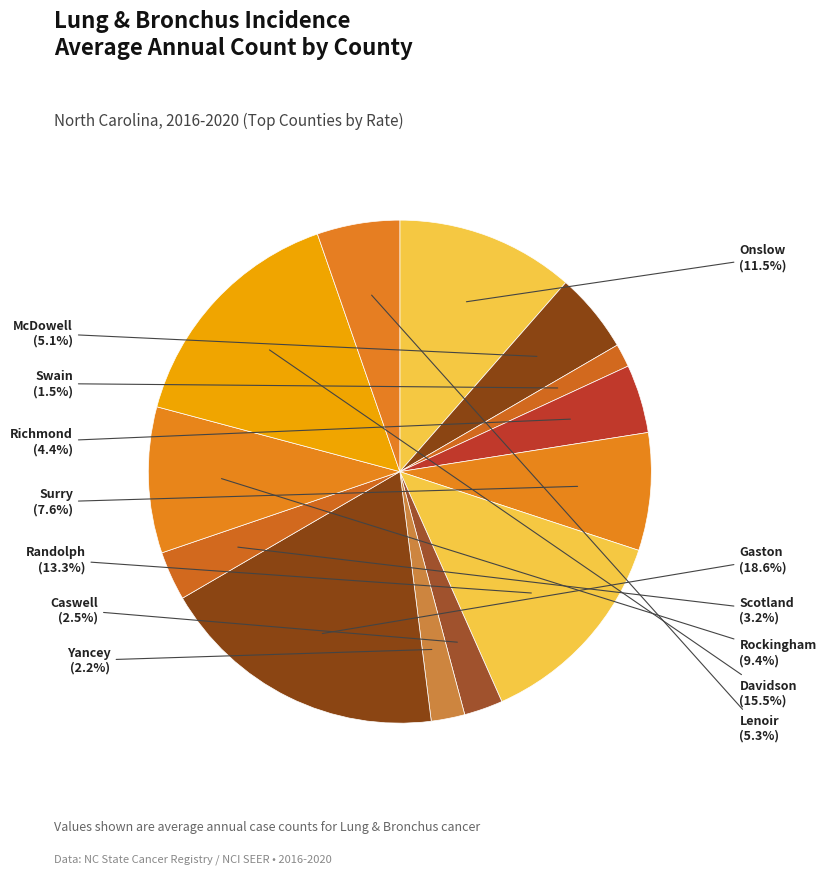

Does Caswell account for over 50% of the chart?

No